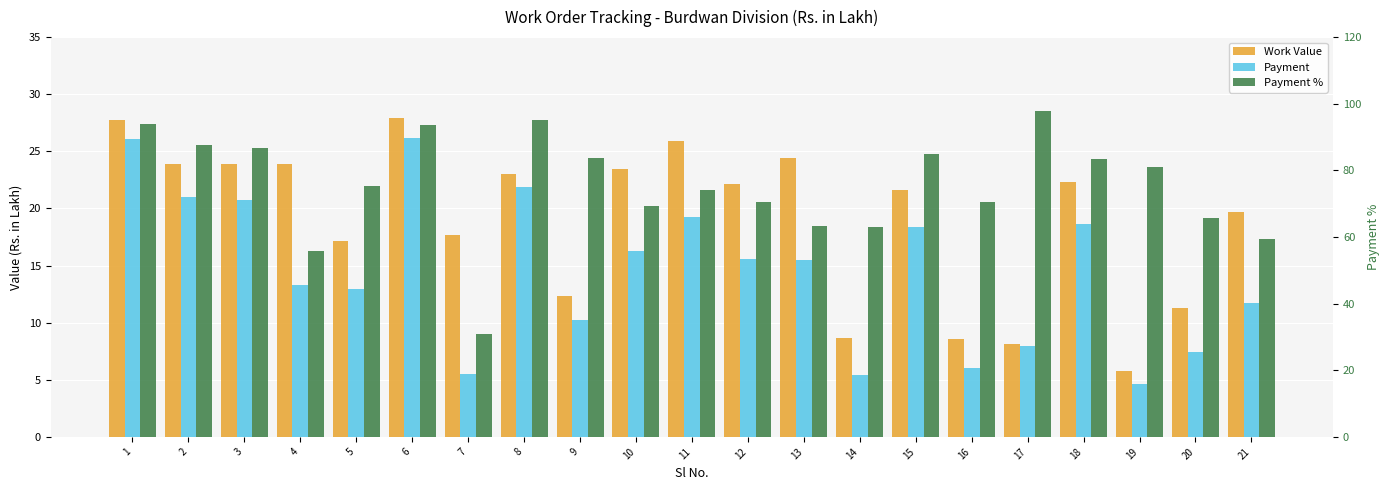

How many bars are there in each group?

3